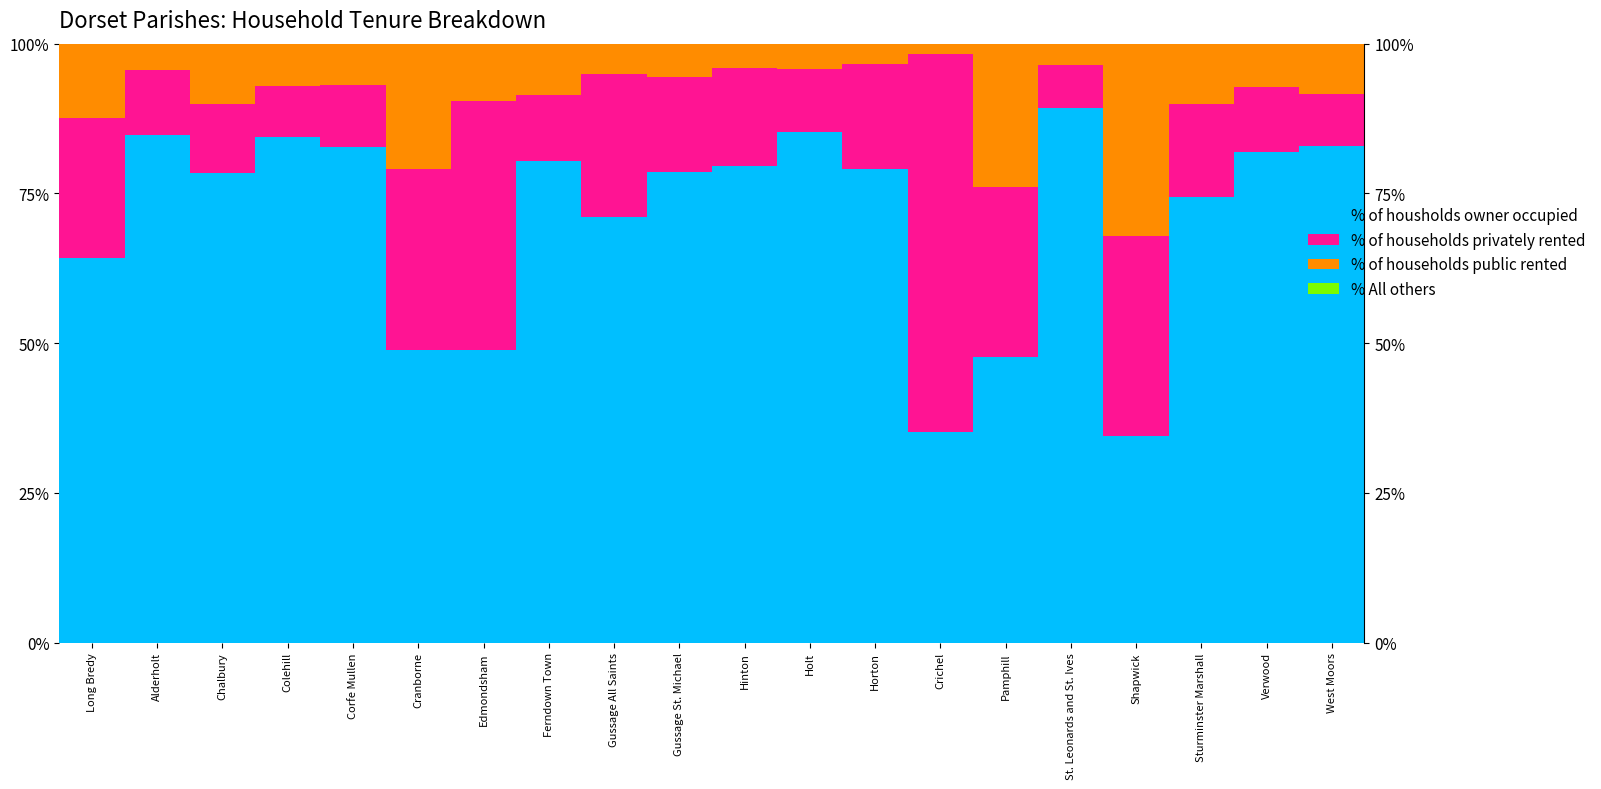

Is it true that % of households privately rented equals 10.9 at Alderholt?

True